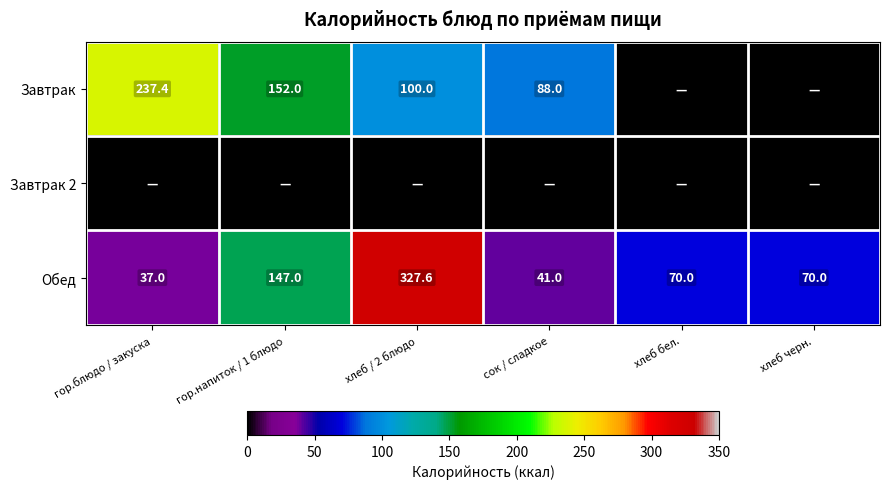

The value of Обед at хлеб / 2 блюдо is 431.4. True or false?

False